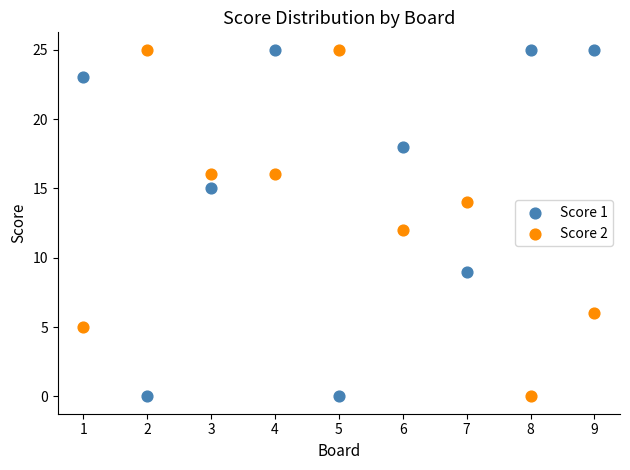

What are all the series names shown in the legend?

Score 1, Score 2